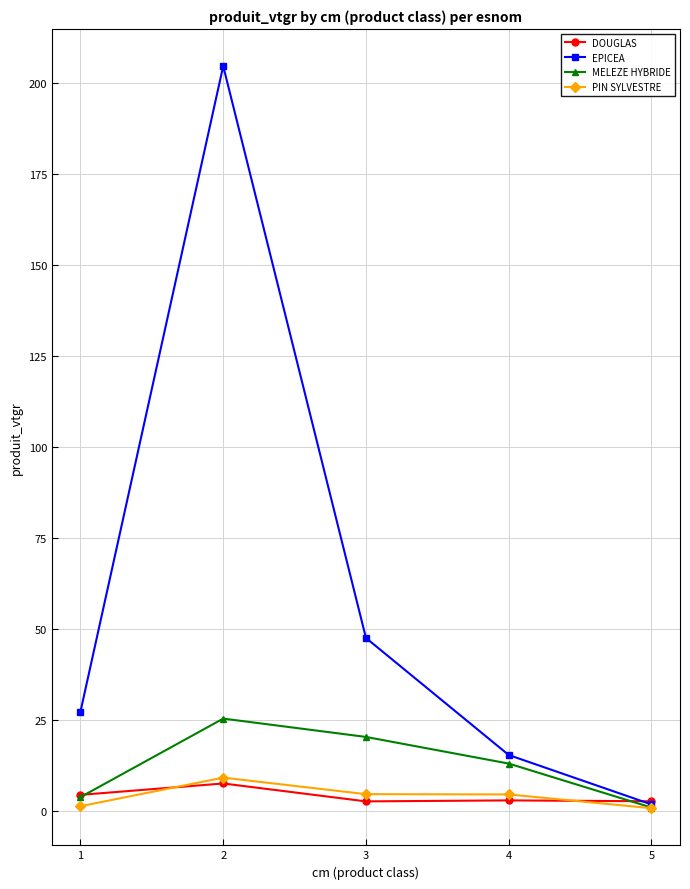

What are all the series names shown in the legend?

DOUGLAS, EPICEA, MELEZE HYBRIDE, PIN SYLVESTRE